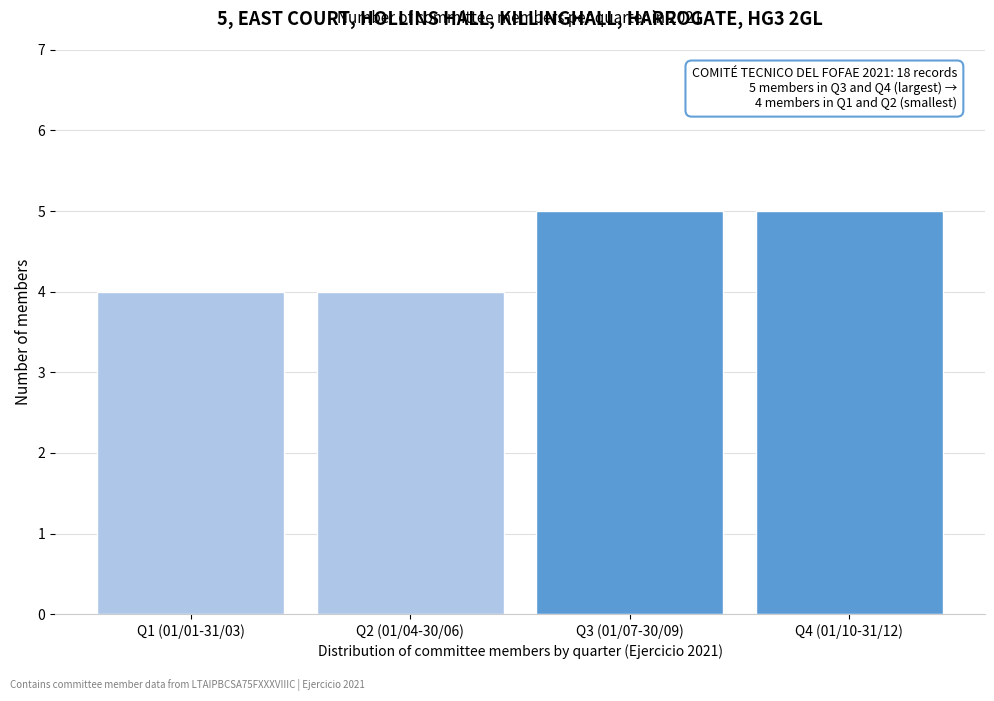

Reading right to left, extract all data points from this chart.

5	5	4	4